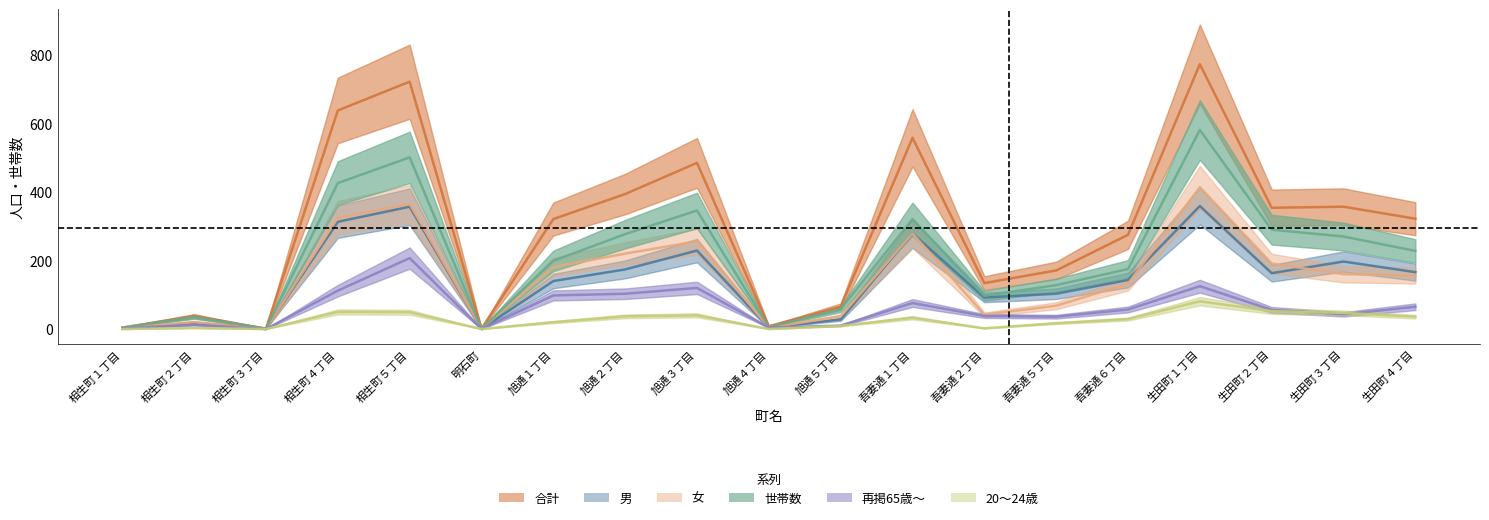

Which category has the lowest value in the 再掲65歳～ series?

相生町３丁目